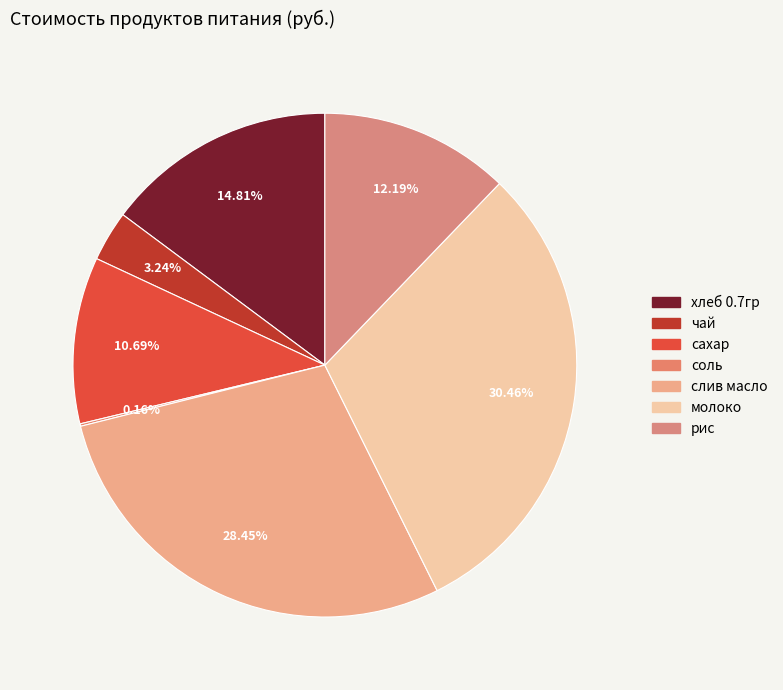

Does рис account for over 50% of the chart?

No